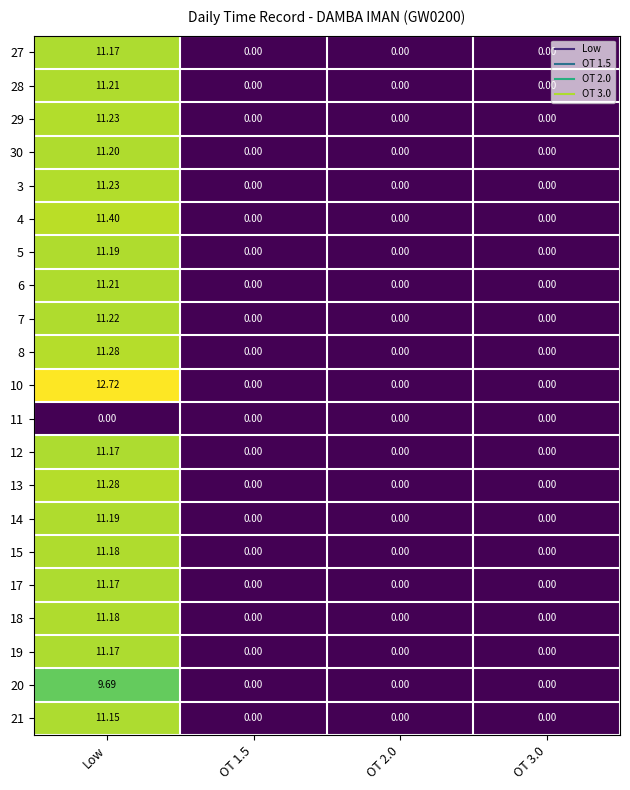

At which label does 6 reach its peak?

Low